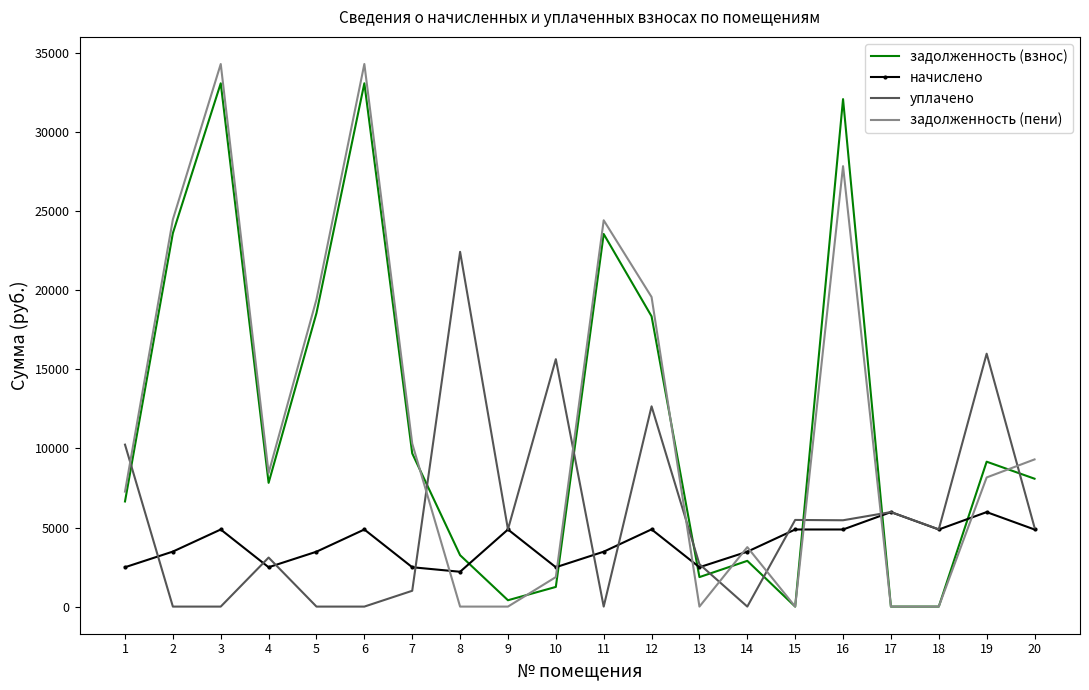

Which series changed the most between 1 and 4?

уплачено